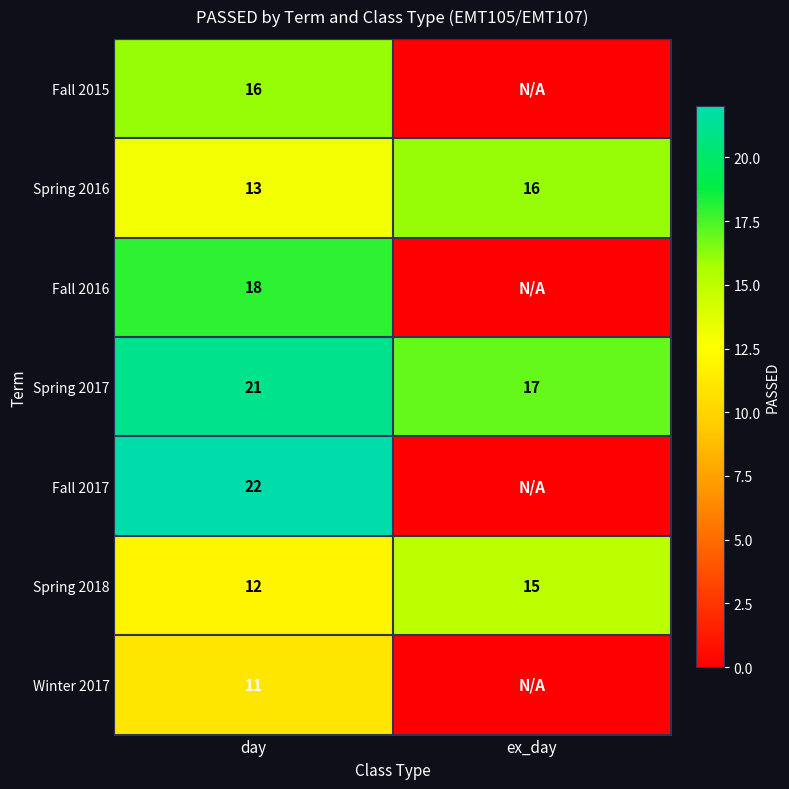

What is the difference between the highest and lowest values at day?

11